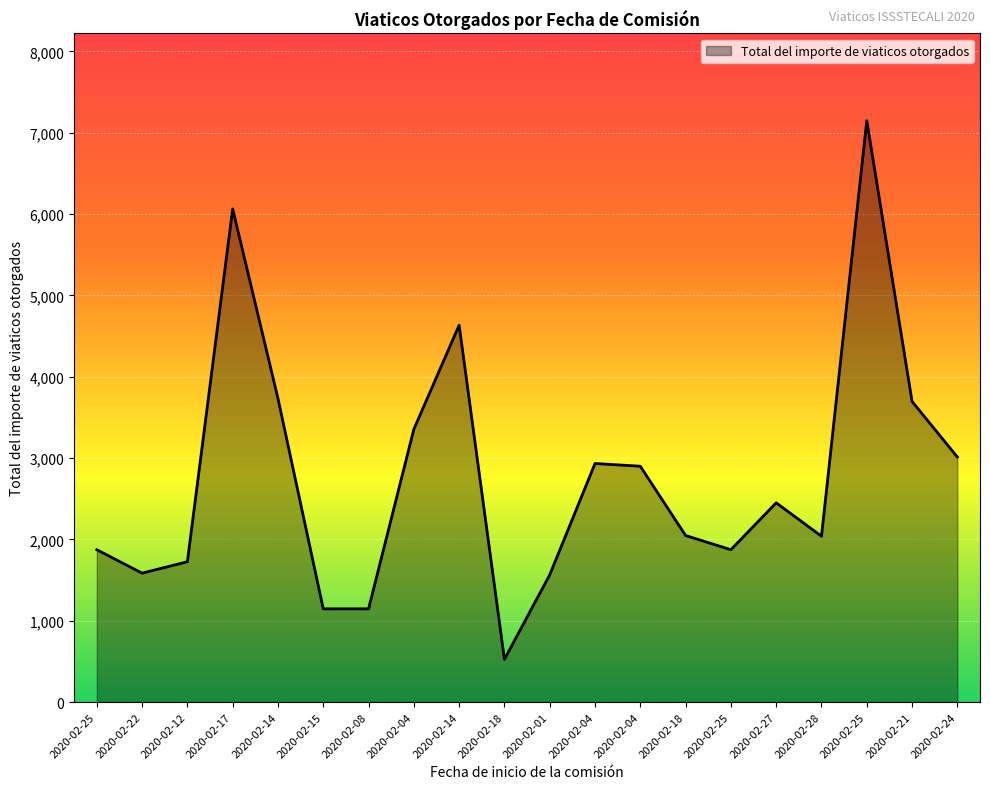

Reading left to right, transcribe all the data shown in this chart.

1873.1	1585.1	1725.6	6063.2	3732.8	1146.4	1146.4	3354.6	4634.2	525.5	1564.5	2933.1	2900.0	2047.8	1873.1	2450.2	2039.1	7148.6	3696.3	3012.9